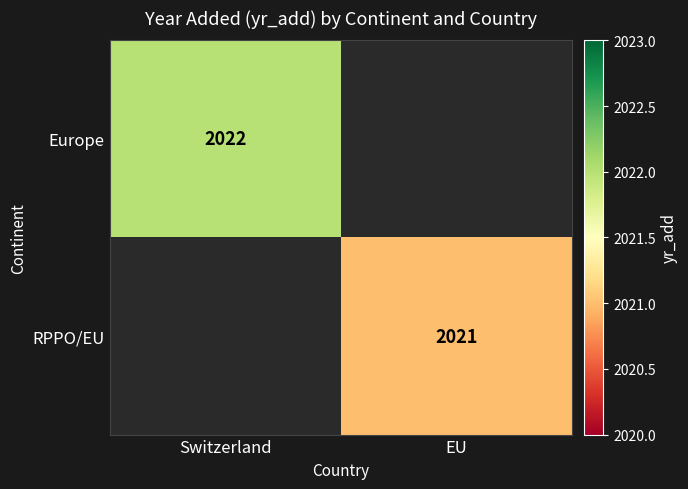

Is the value of RPPO/EU at EU greater than the value of Europe at Switzerland?

No